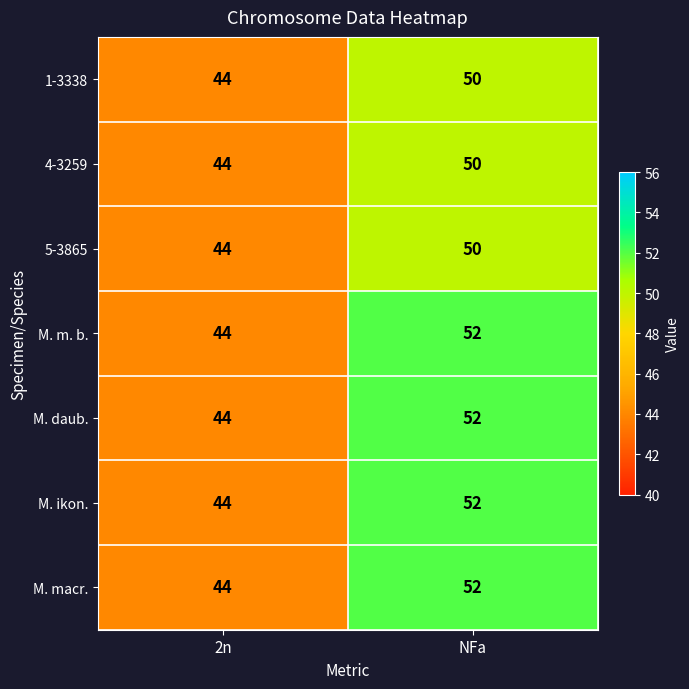

At how many categories does at least one series exceed 50?

1